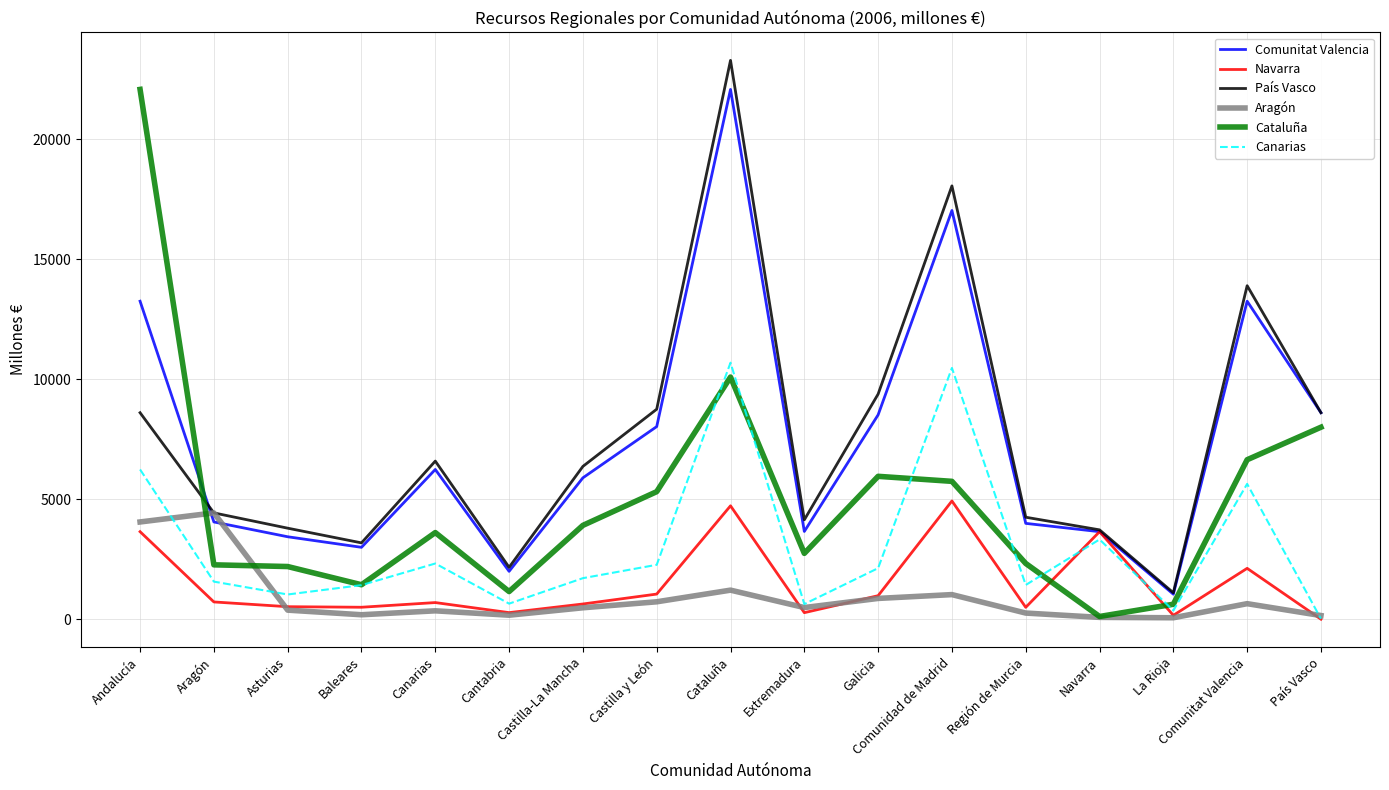

Which category has the lowest value in the Cataluña series?

Navarra